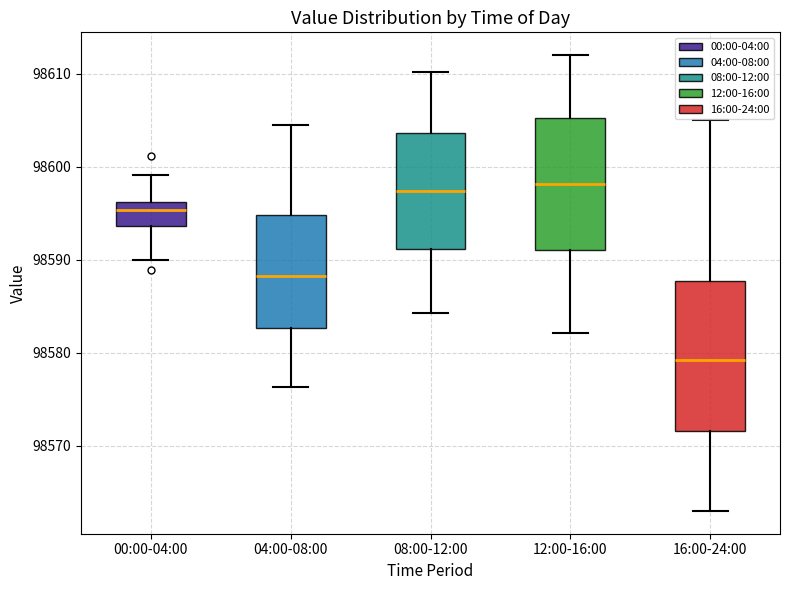

Reading left to right, read every box against the y-axis: the position of its median line, the range the box covers, and the ends of its whiskers. The values are not printed on the chart, so give them approximately, as read against the axis.

00:00-04:00: median 98595, box 98594 to 98596, whiskers 98590 to 98599
04:00-08:00: median 98588, box 98583 to 98595, whiskers 98576 to 98605
08:00-12:00: median 98597, box 98591 to 98604, whiskers 98584 to 98610
12:00-16:00: median 98598, box 98591 to 98605, whiskers 98582 to 98612
16:00-24:00: median 98579, box 98572 to 98588, whiskers 98563 to 98605